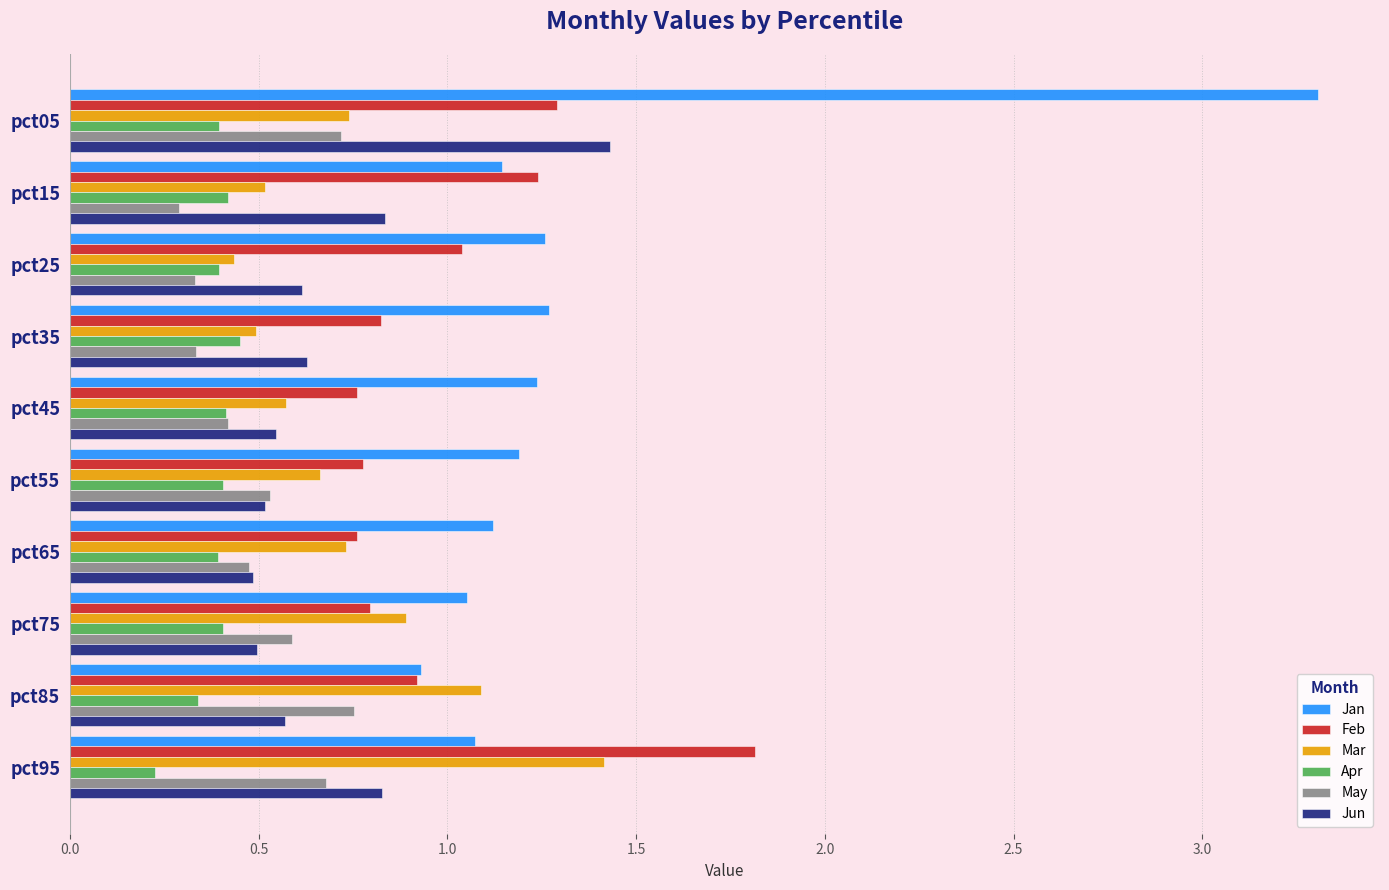

True or false: Mar has a value of 0.6 at pct45.

True